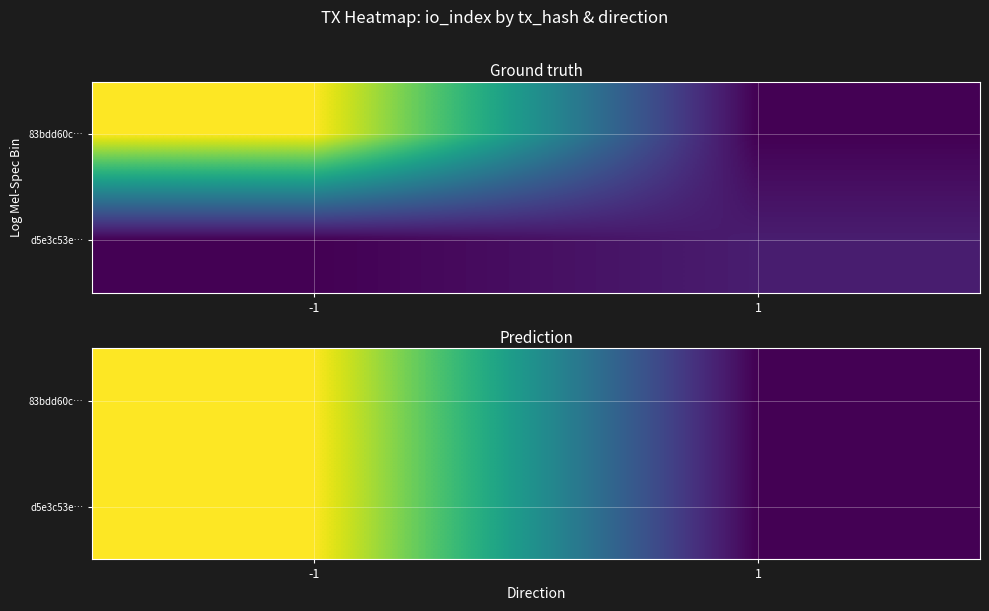

List the series in order of their peak value, lowest first.

83bdd60c…, d5e3c53e…